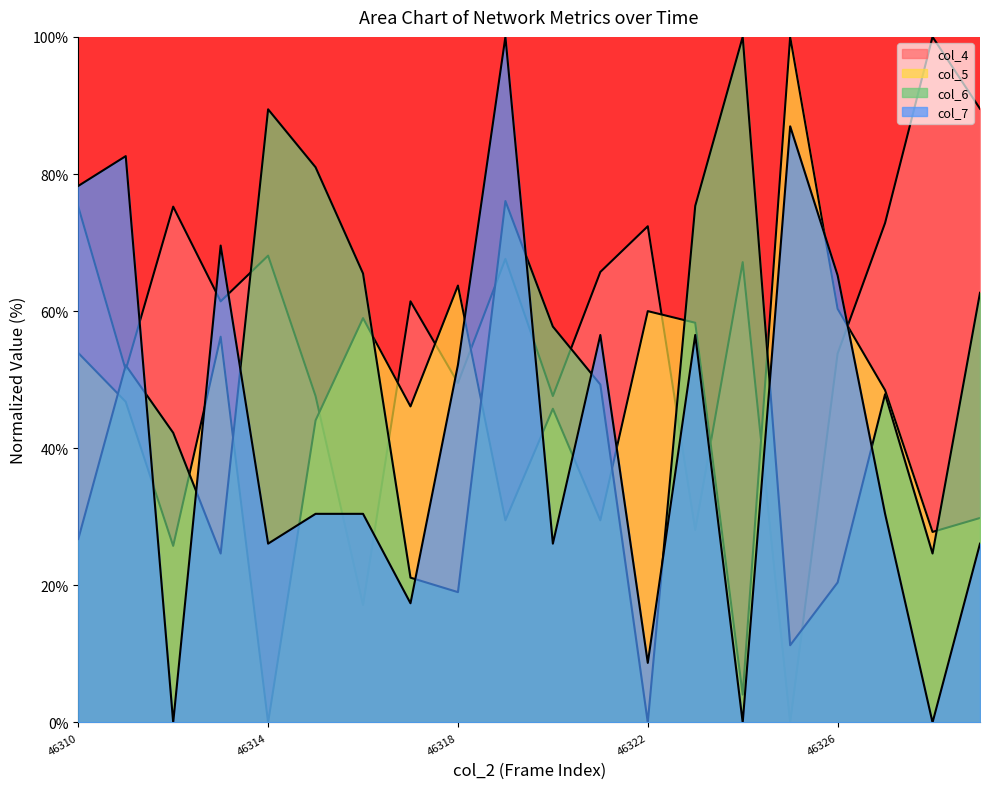

How many values in the col_4 series are below 65?

10